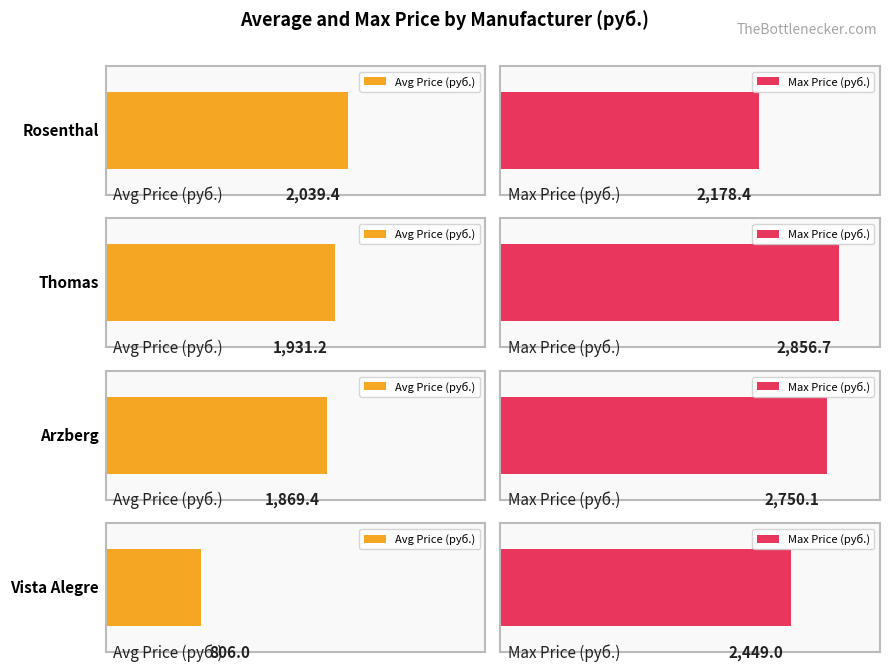

What is the difference between the maximum and minimum values in the Max Price (руб.) series?

678.2